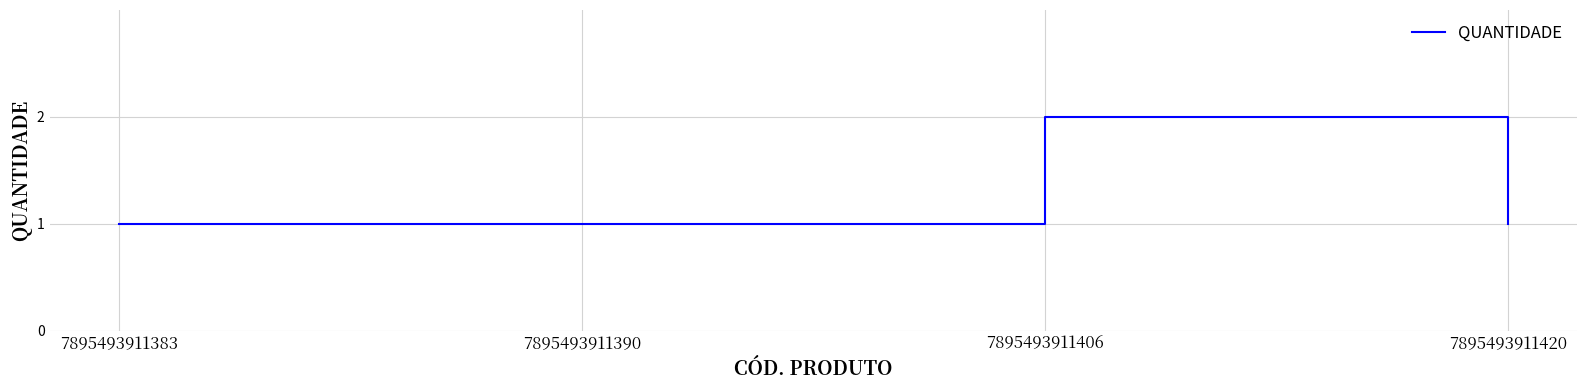

The value at 7895493911406 is 3. True or false?

False